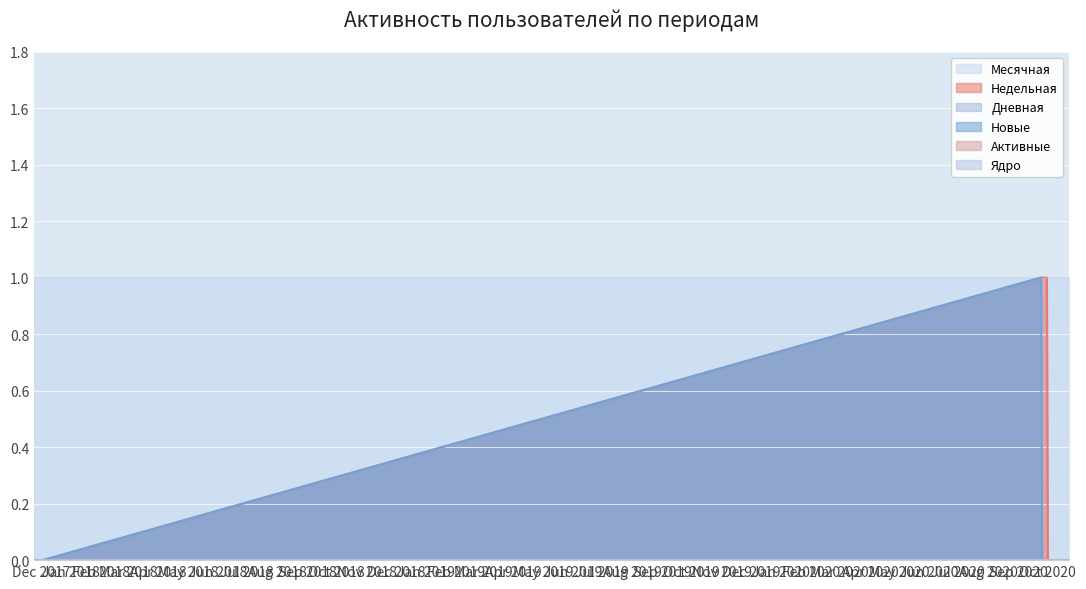

True or false: Недельная has more than 0 points higher than both neighbors.

False